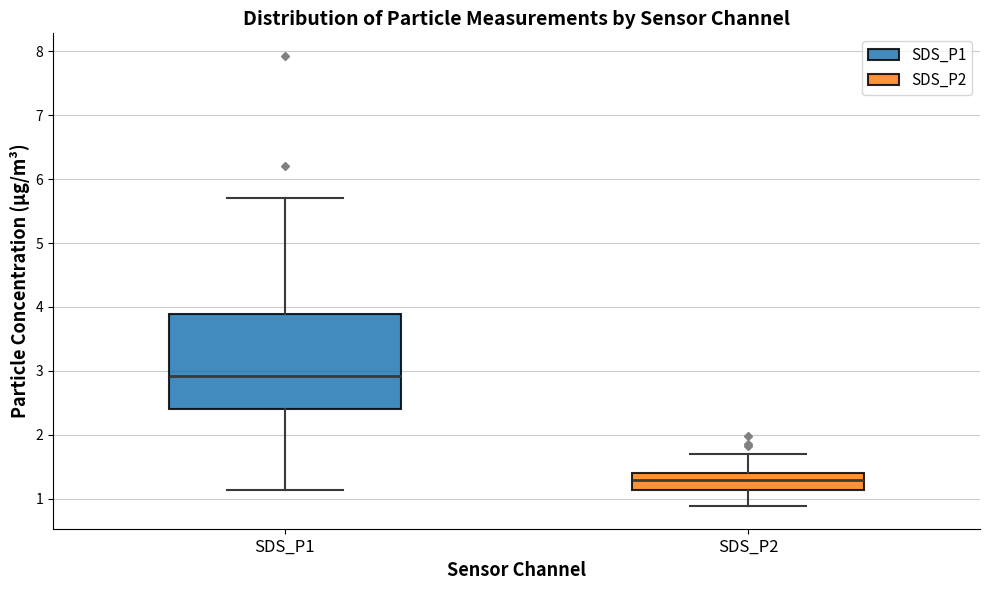

Reading left to right, transcribe this box plot: for each box, give where its median line is, the range the box spans, and where its two whiskers end, as read against the y-axis. The values are not printed on the chart, so give them approximately, as read against the axis.

SDS_P1: median 2.9, box 2.4 to 3.9, whiskers 1.1 to 5.7
SDS_P2: median 1.3, box 1.1 to 1.4, whiskers 0.9 to 1.7